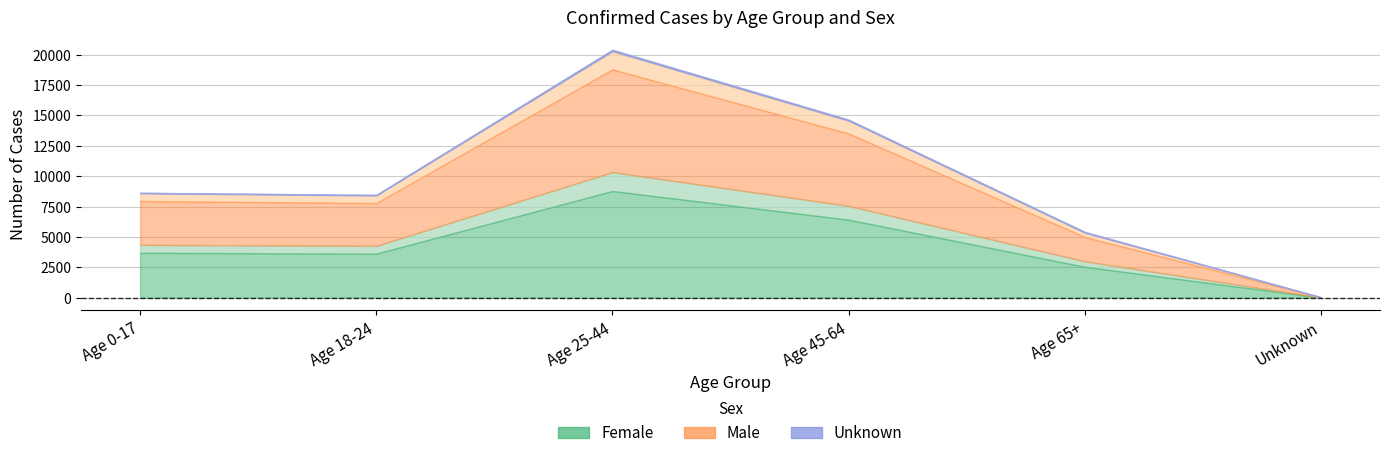

What is the maximum value for Female?

10330